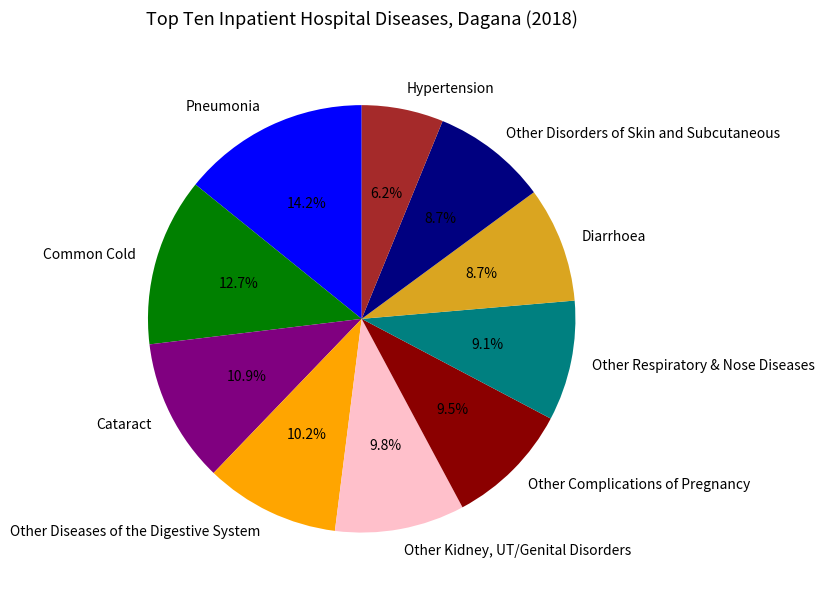

Count the number of slices in the pie.

10